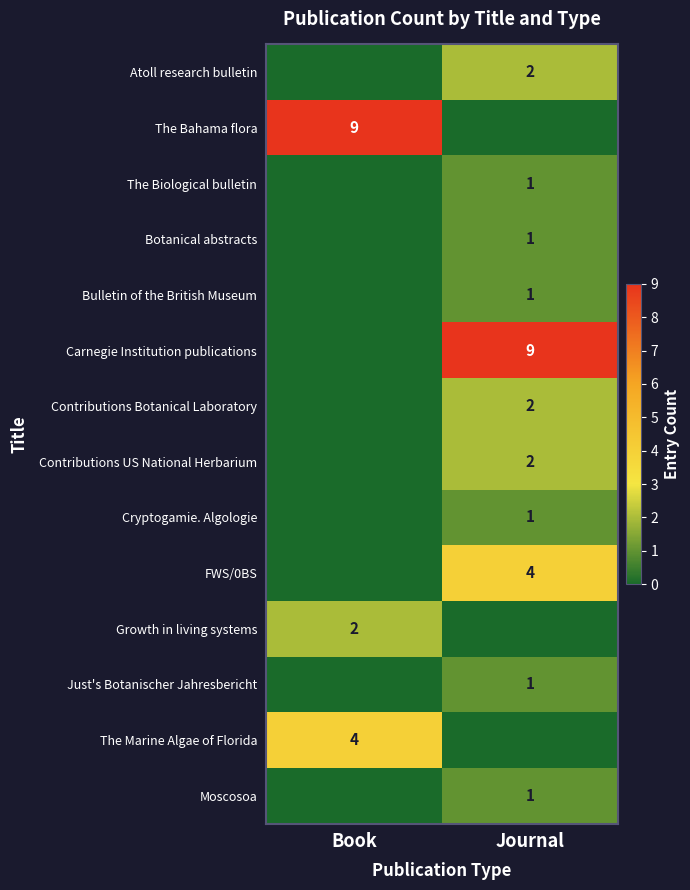

At how many categories does at least one series exceed 2?

2